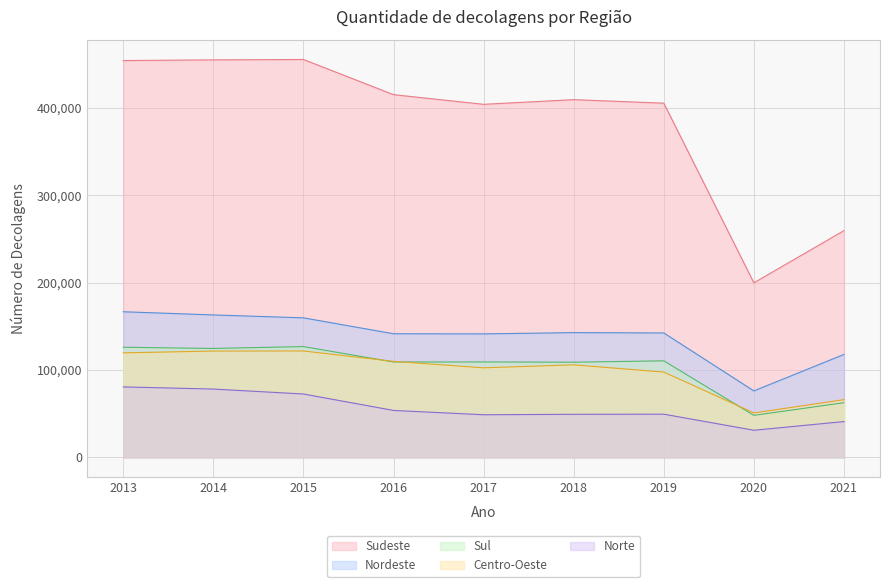

True or false: Sul has more than 0 interior local peaks.

True